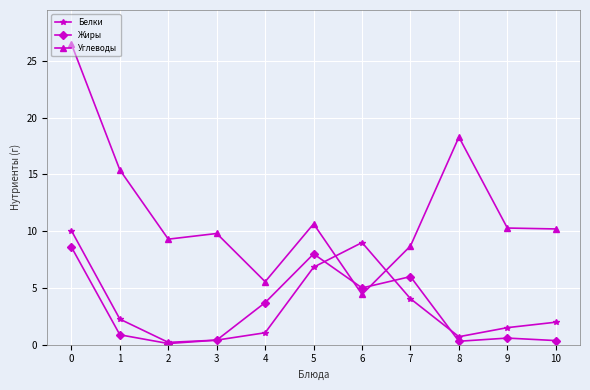

In Белки, how many points are lower than both neighbors (excluding endpoints)?

2